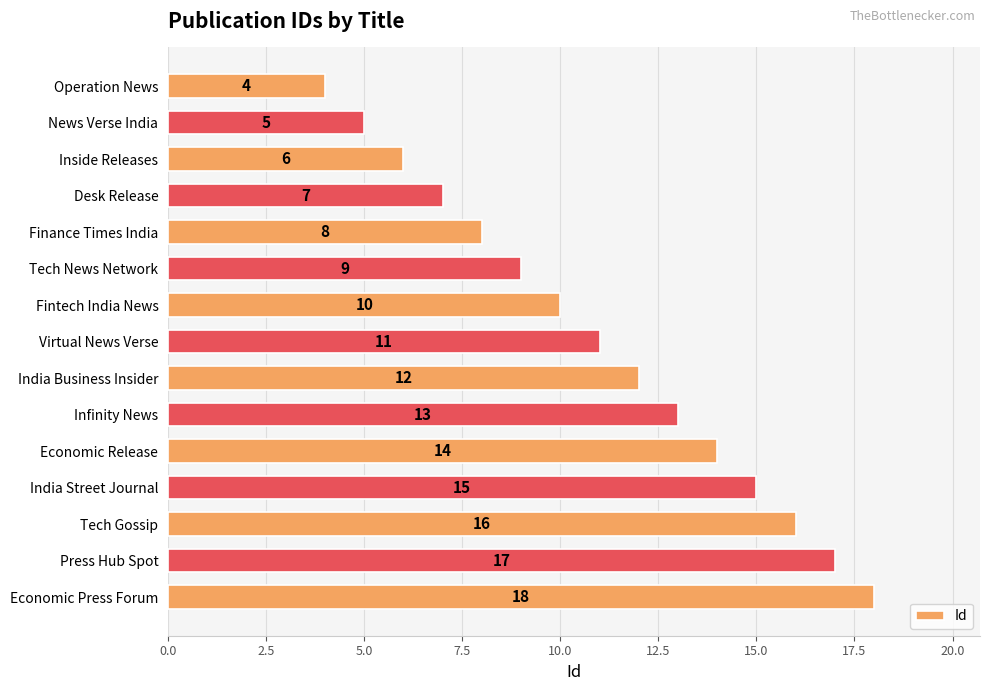

What is the difference between the maximum and minimum values?

14